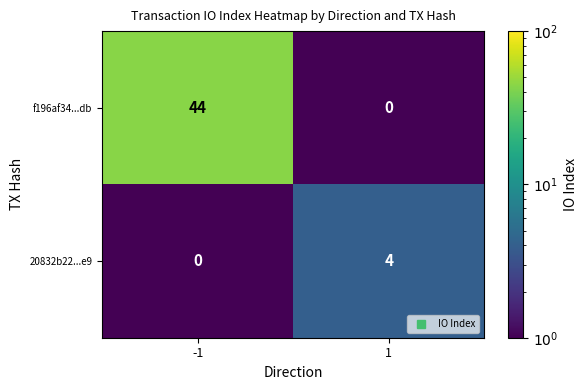

Which label corresponds to the largest value in the chart?

-1